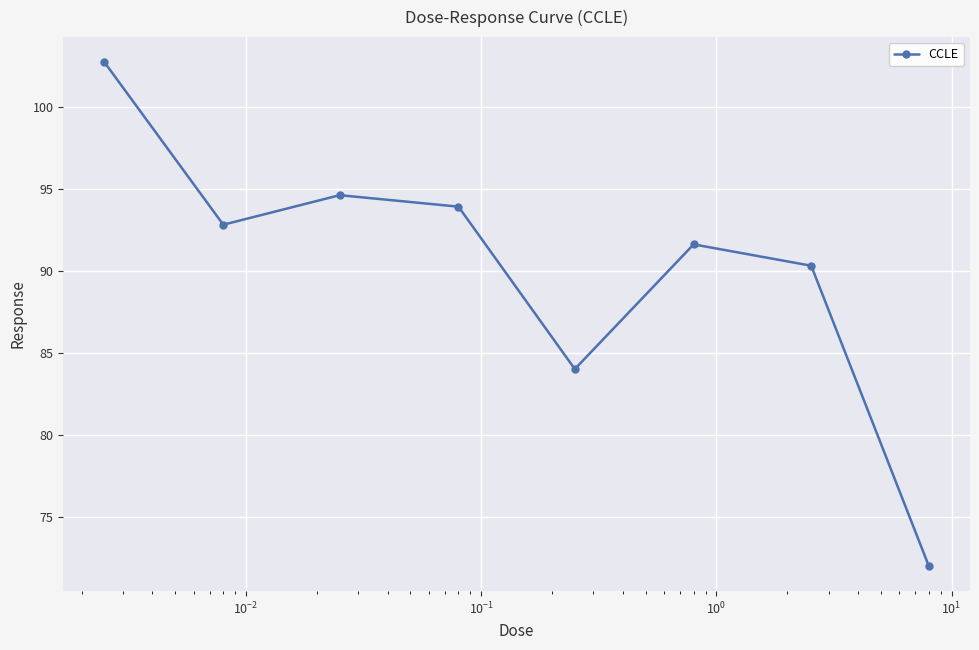

What is the value of the 8th point from the left?

72.0